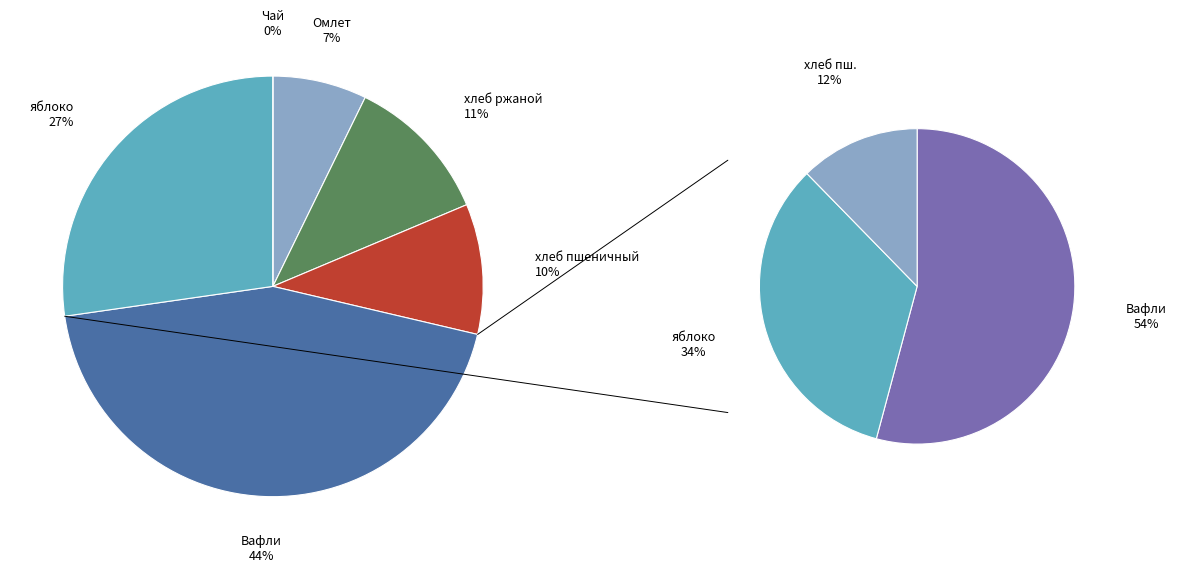

Combined, do яблоко and Вафли account for over 50%?

Yes